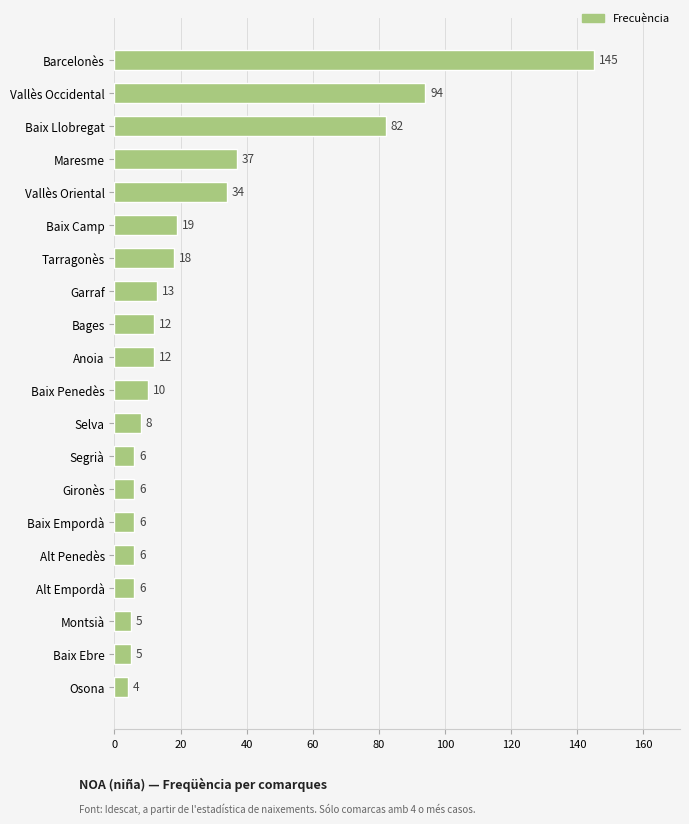

Is it true that the value at Alt Penedès is 6?

True